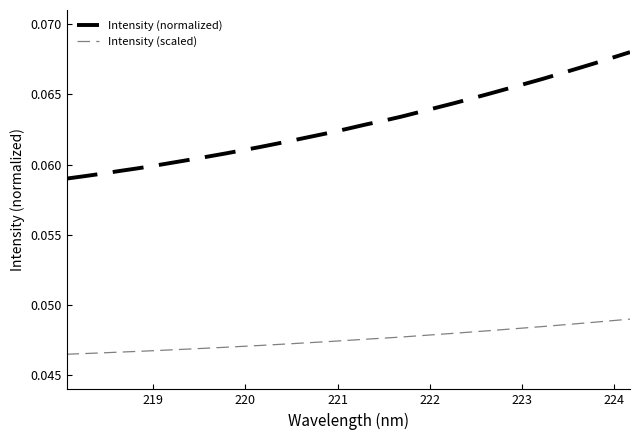

Rank the series by their maximum value, from highest to lowest.

Intensity (normalized), Intensity (scaled)